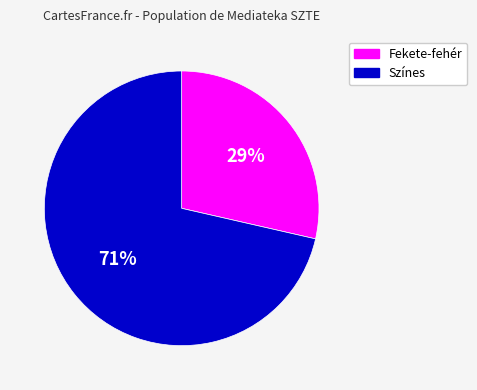

Does any single category account for the majority?

Yes